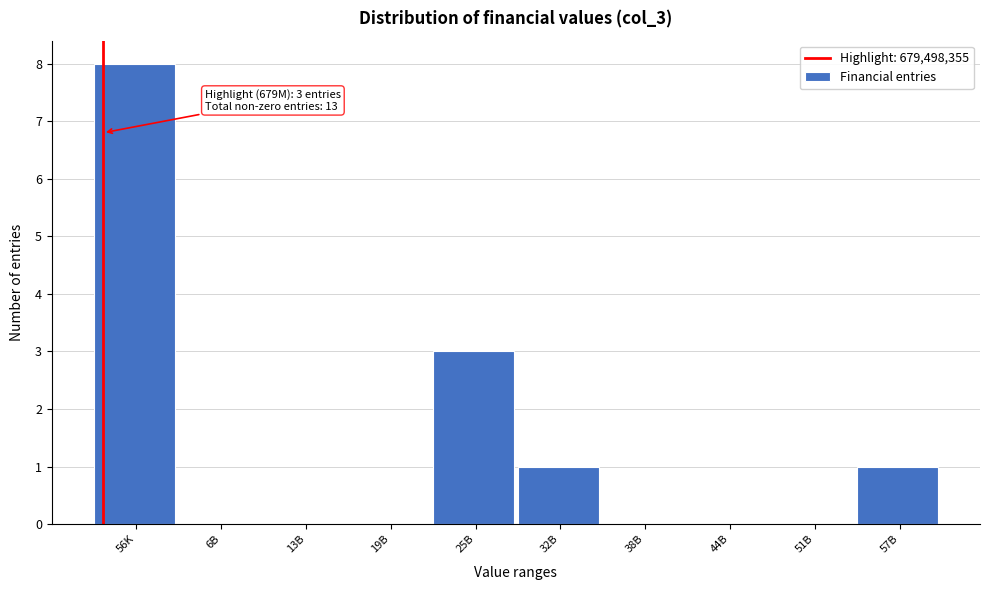

Where is the data nearest to the value 4?

25B